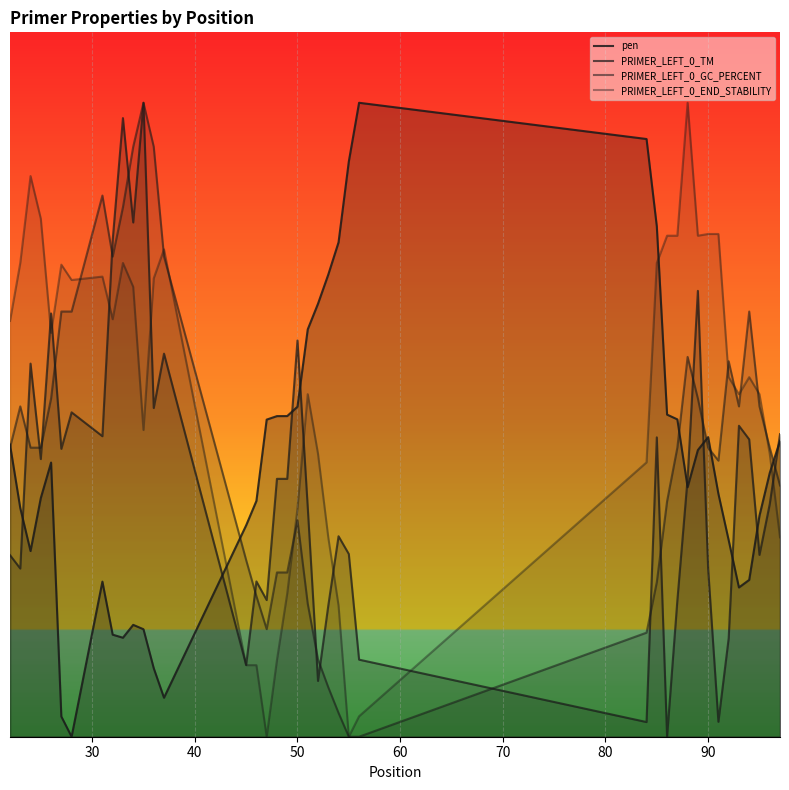

Which series has the largest range (max minus min)?

pen